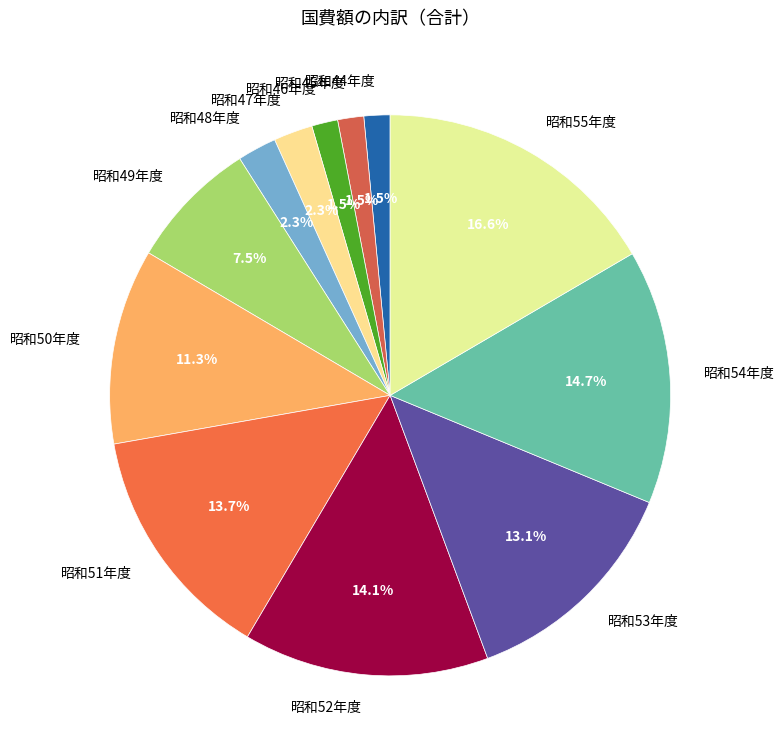

Does any single category account for the majority?

No